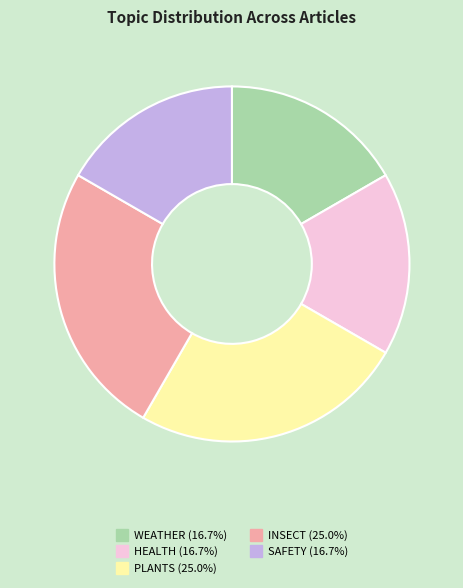

What is the ratio of the value at WEATHER to the value at SAFETY?

1.0